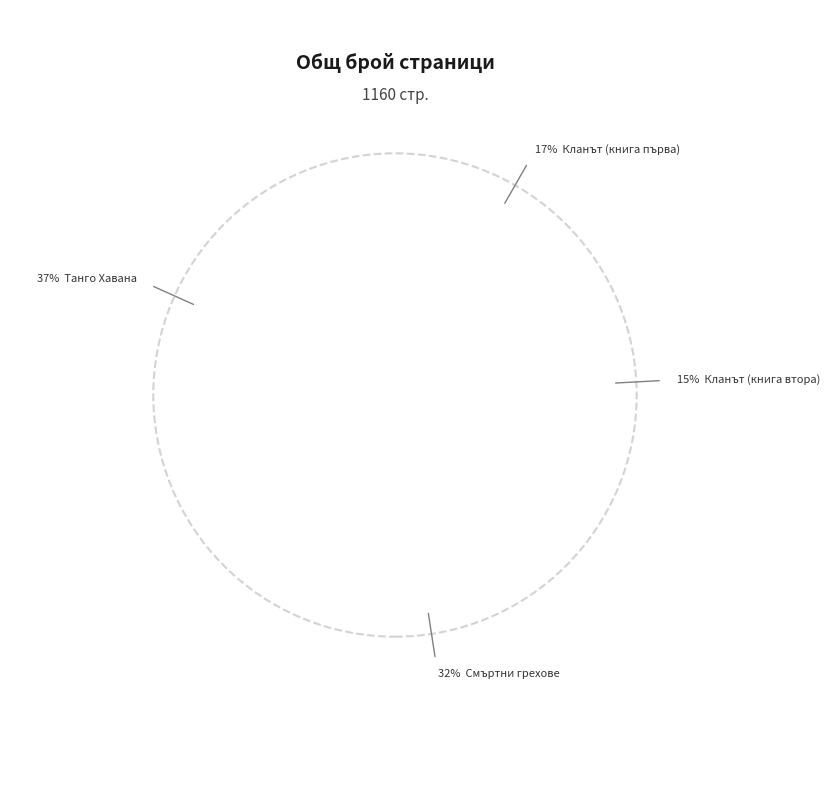

How many slices are in this pie chart?

4